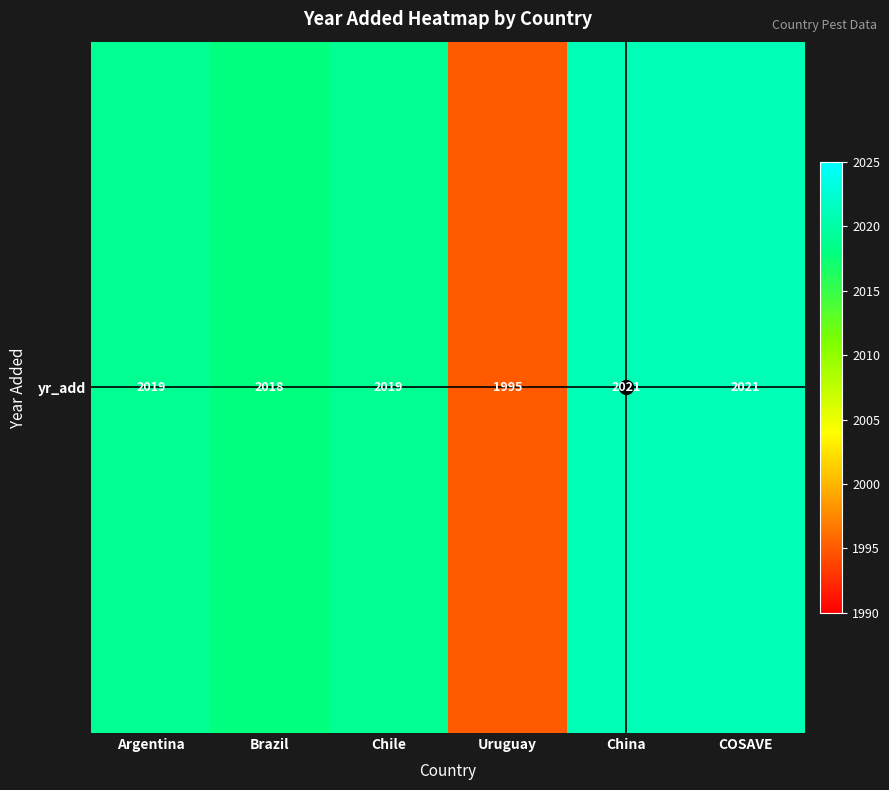

What is the minimum value shown in the chart?

1995